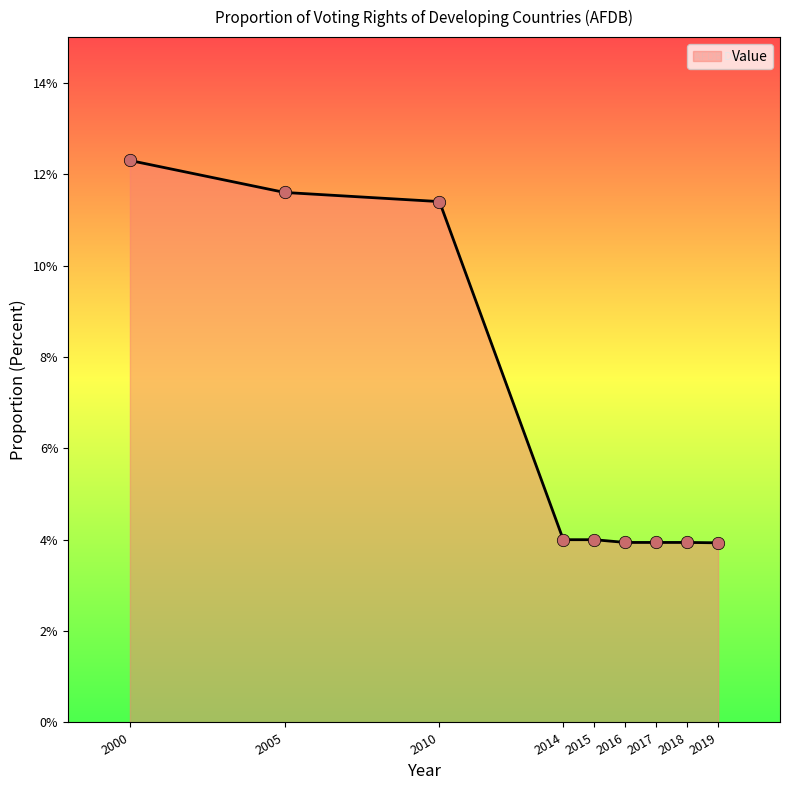

Between 2005 and 2015, which is larger?

2005